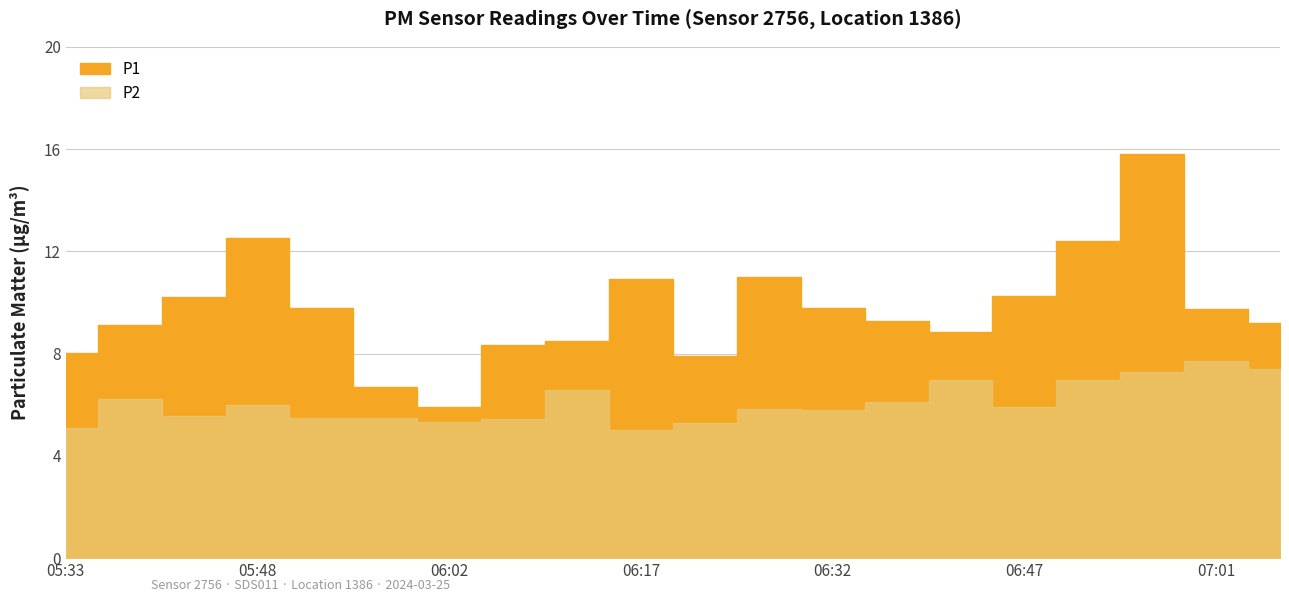

Between 06:07 and 06:51, which series saw the biggest shift?

P1